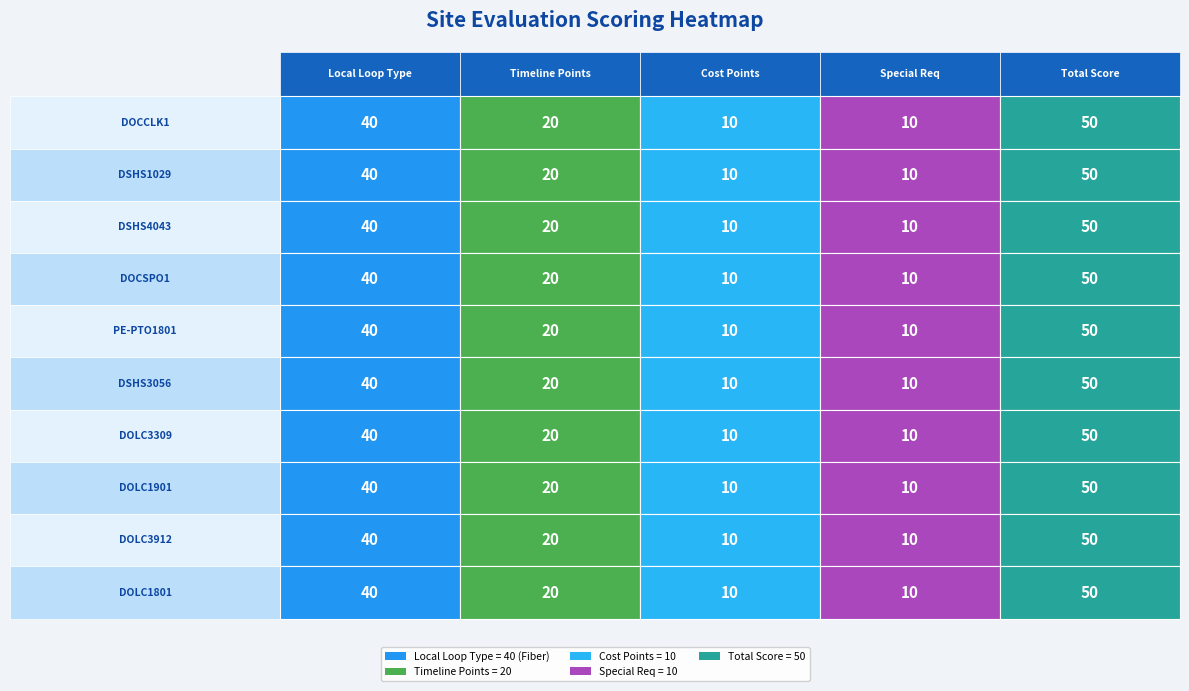

What is the difference between the maximum and second lowest values in the DSHS3056 series?

40